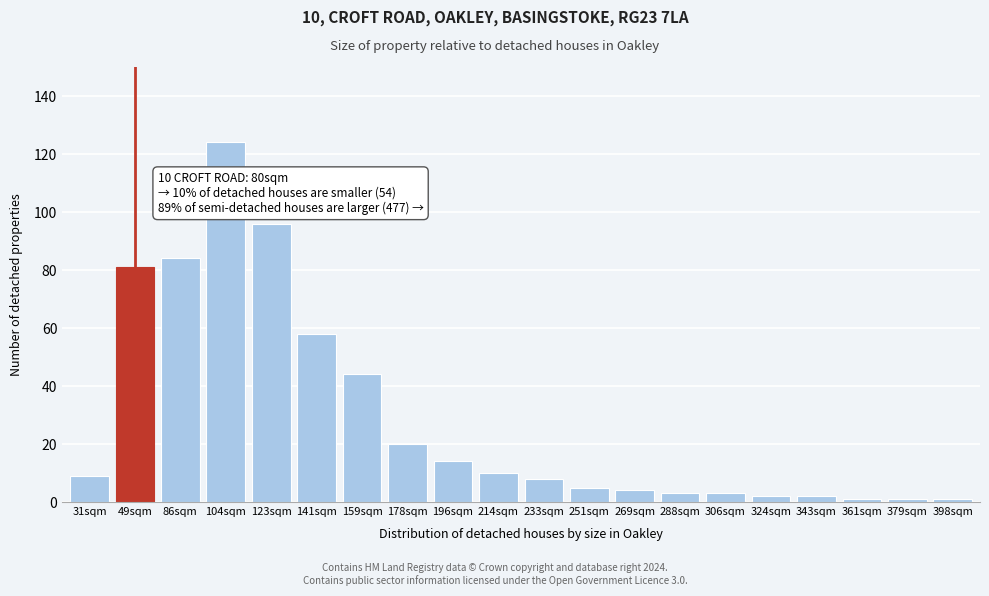

Reading right to left, what are all the values shown in this chart?

1	1	1	2	2	3	3	4	5	8	10	14	20	44	58	96	124	84	81	9